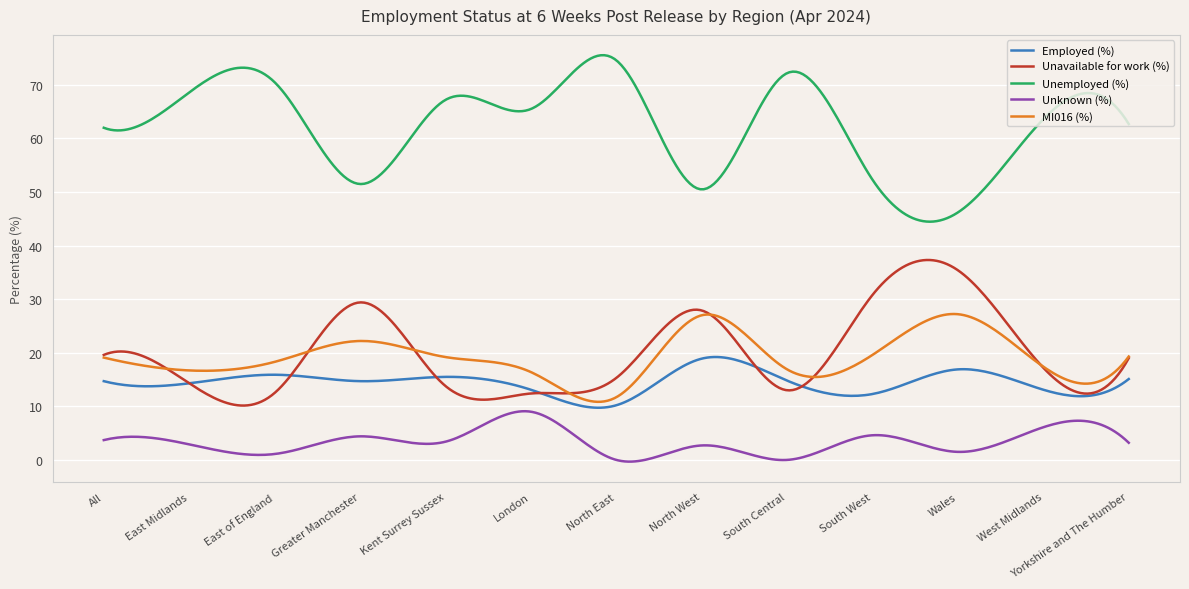

What is the highest value of the Unknown (%) series?

9.1